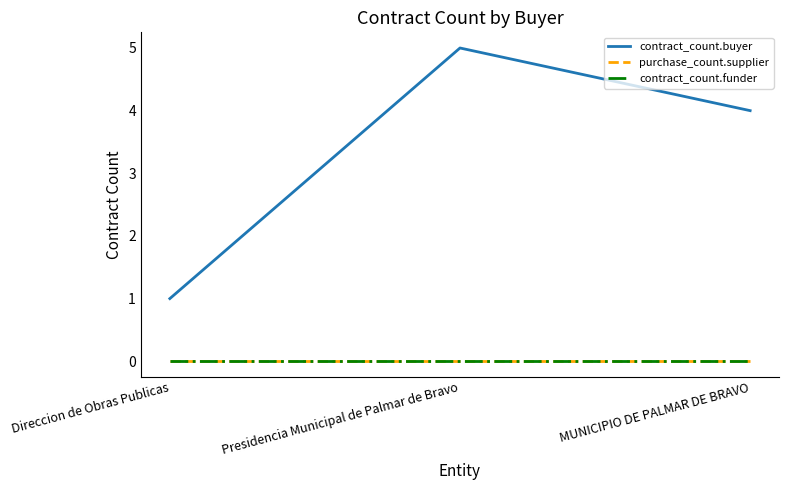

At which category does the chart reach its peak across all series?

Presidencia Municipal de Palmar de Bravo